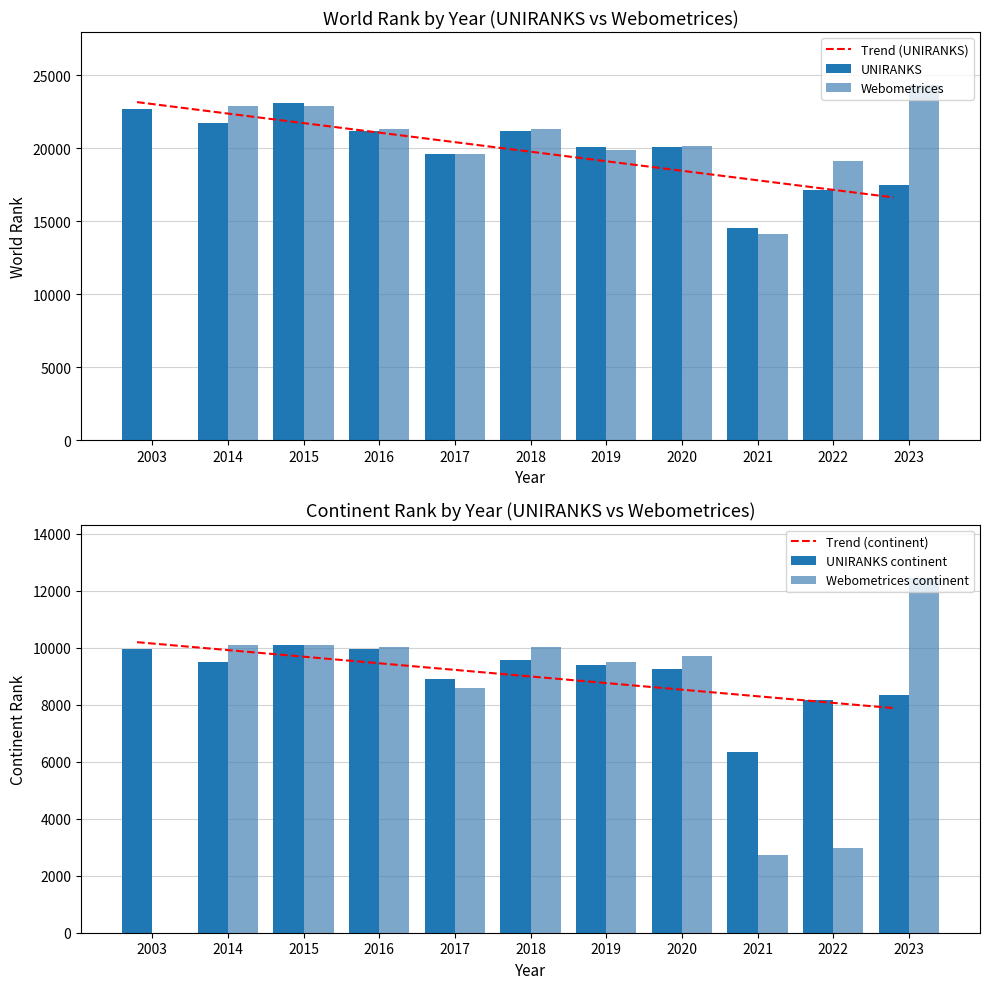

The UNIRANKS series shows 32046 at 2016. True or false?

False